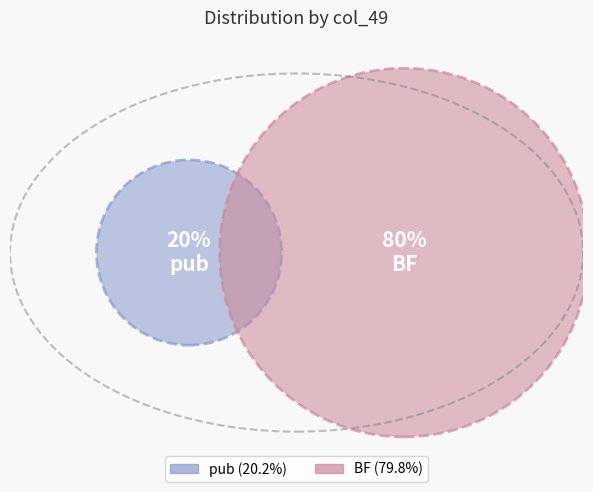

Is the sum of pub and BF greater than half?

Yes